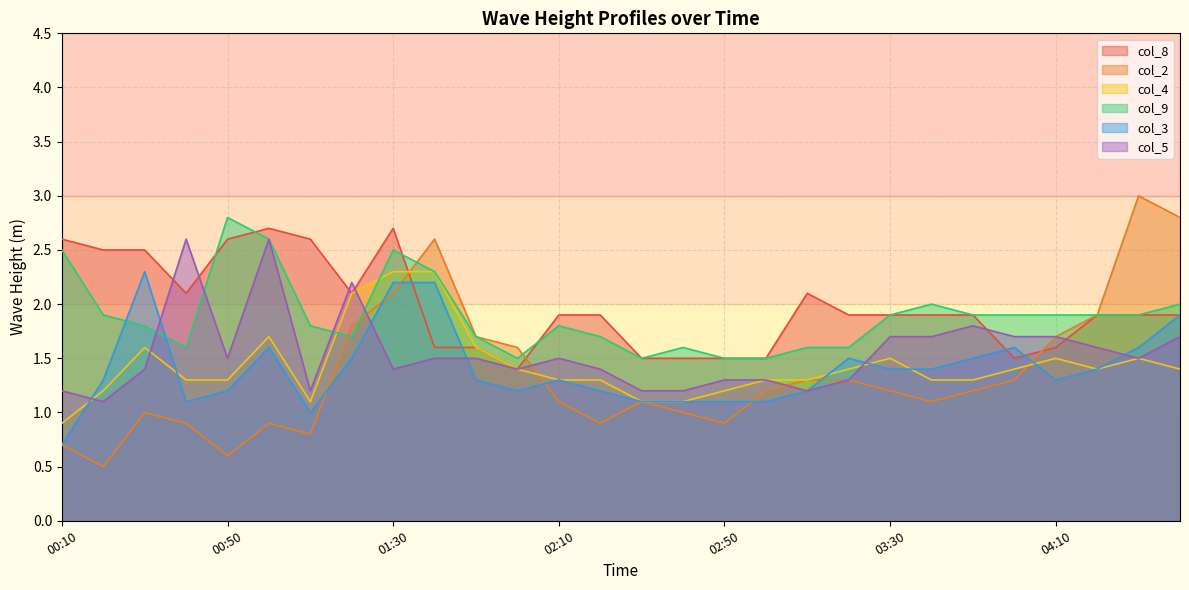

Where is col_8 nearest to the value 2?

00:40